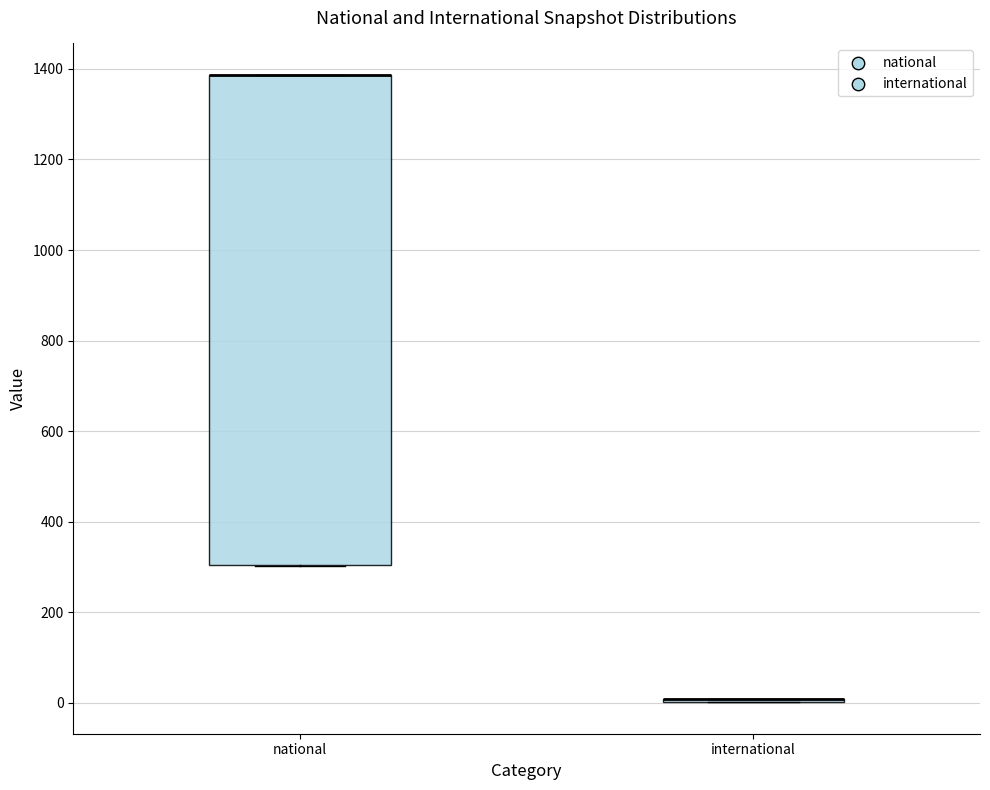

Reading left to right, read every box against the y-axis: the position of its median line, the range the box covers, and the ends of its whiskers. The values are not printed on the chart, so give them approximately, as read against the axis.

national: median 1380 (drawn on the box's upper edge), box 300 to 1380, whiskers 300 to 1380
international: box collapsed to a line at 0, whiskers 0 to 0